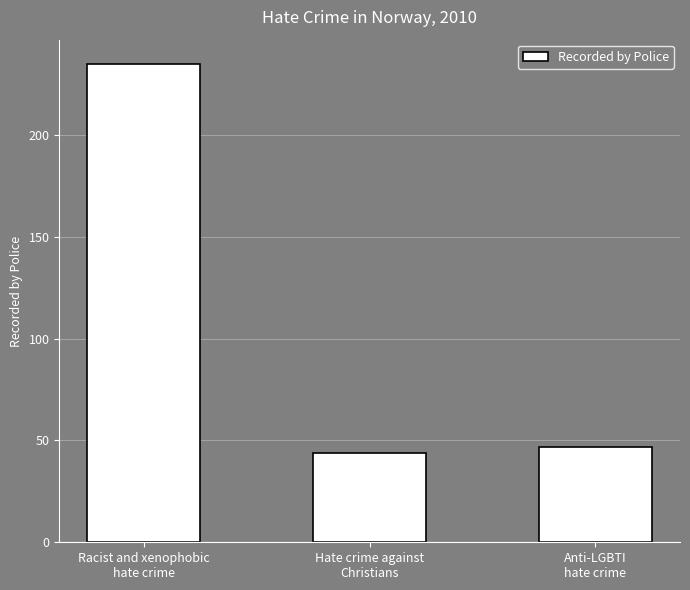

Approximately how many times larger is the value at Racist and xenophobic
hate crime compared to Anti-LGBTI
hate crime?

5.0